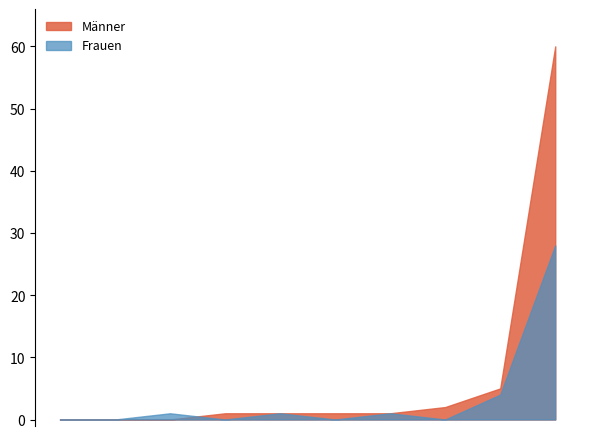

The Männer series shows 39 at EFTA. True or false?

False